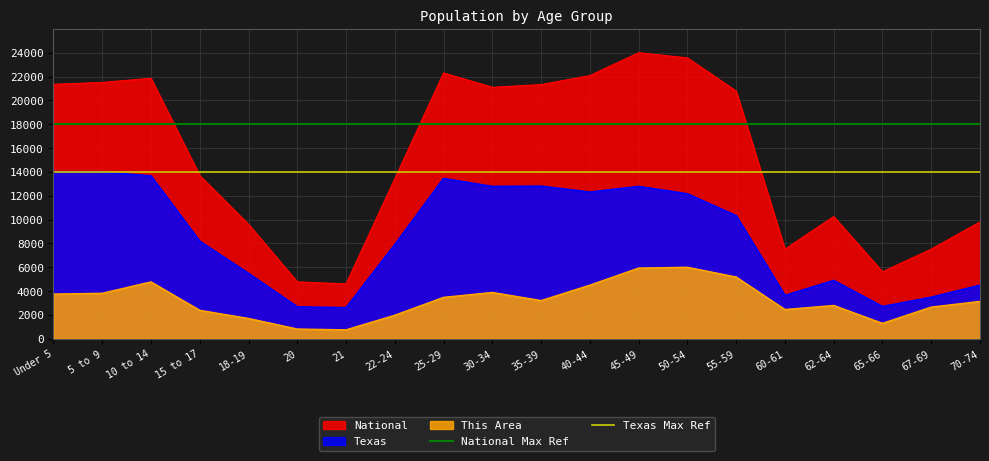

Which category has the highest value in the Texas Max Ref series?

Under 5